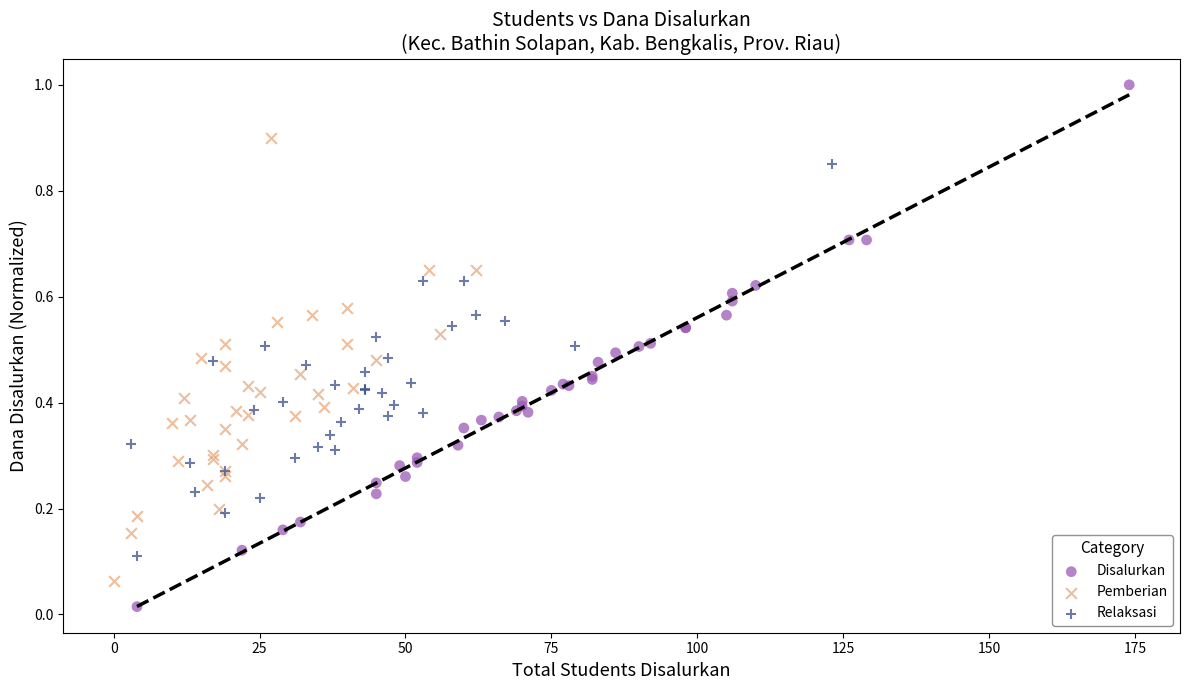

Which series contains the highest Y value?

Disalurkan